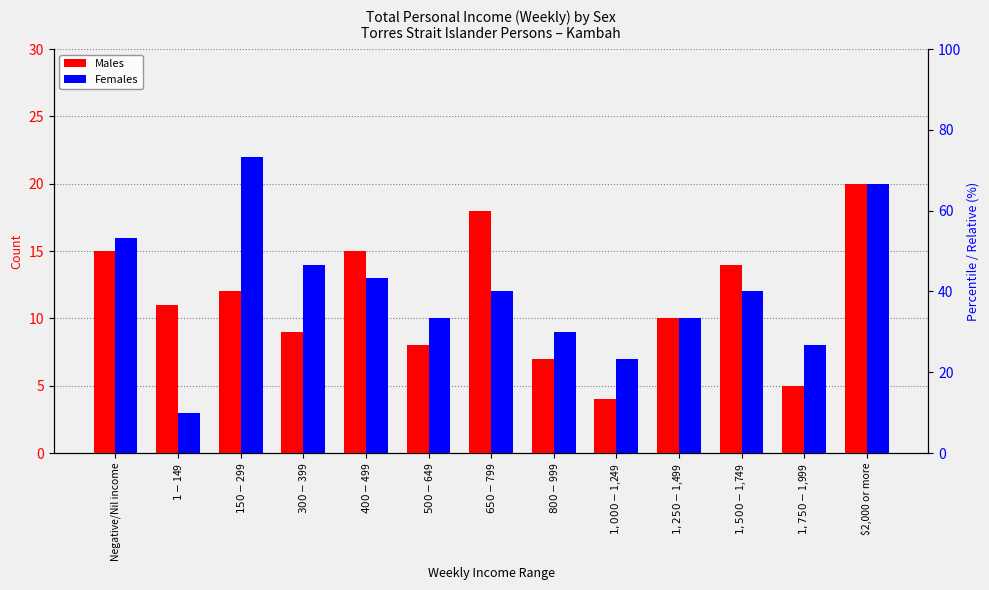

Reading left to right, what are all the values shown in this chart?

Males: Negative/Nil income=15	$1-$149=11	$150-$299=12	$300-$399=9	$400-$499=15	$500-$649=8	$650-$799=18	$800-$999=7	$1,000-$1,249=4	$1,250-$1,499=10	$1,500-$1,749=14	$1,750-$1,999=5	$2,000 or more=20
Females: Negative/Nil income=16	$1-$149=3	$150-$299=22	$300-$399=14	$400-$499=13	$500-$649=10	$650-$799=12	$800-$999=9	$1,000-$1,249=7	$1,250-$1,499=10	$1,500-$1,749=12	$1,750-$1,999=8	$2,000 or more=20